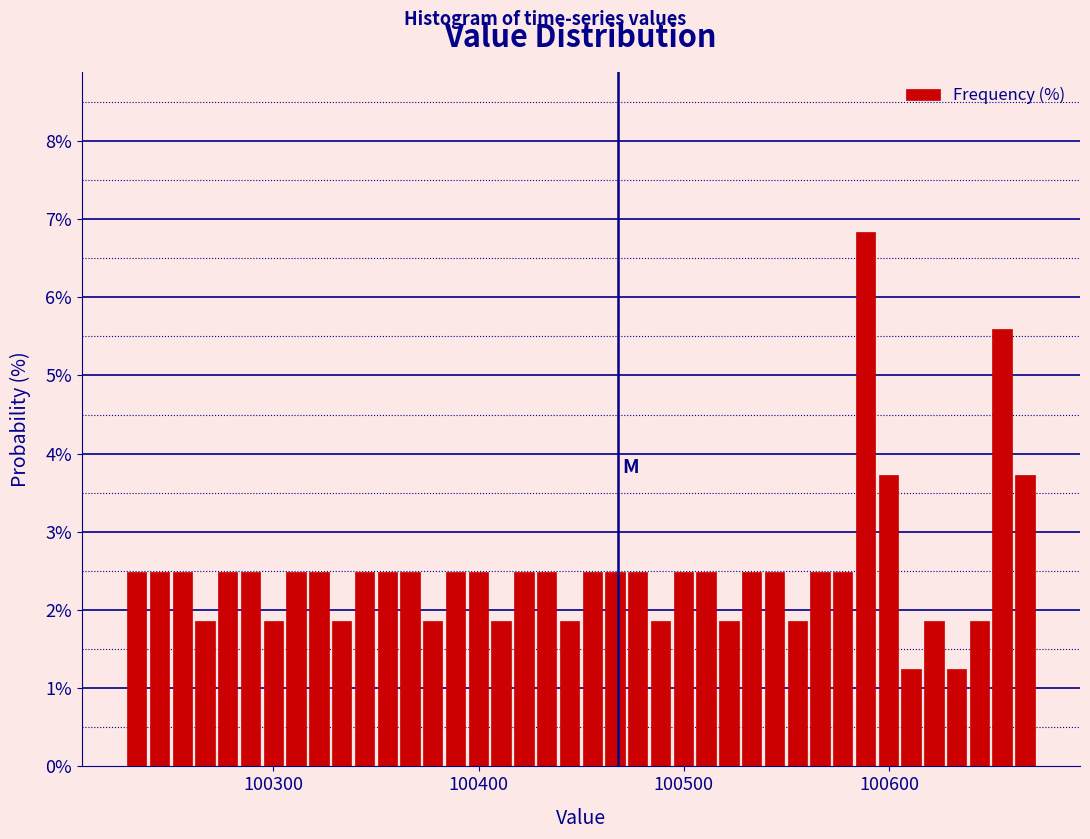

Around what value on the x-axis is the tallest bar? Give the approximate position of its centre, as read against the axis.

100590